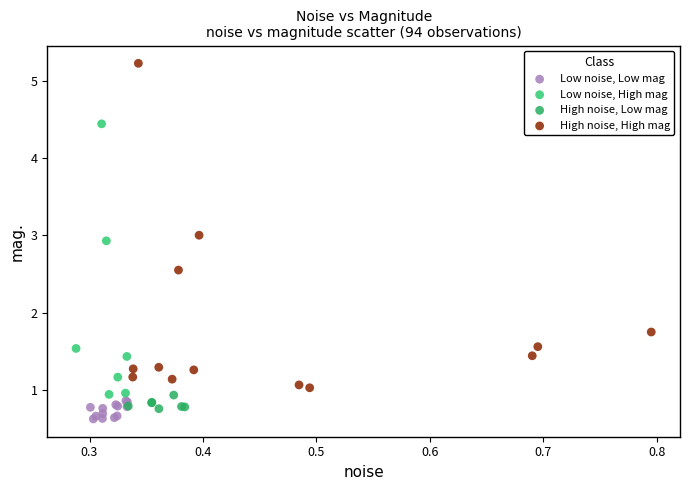

Which series contains the highest Y value?

High noise, High mag